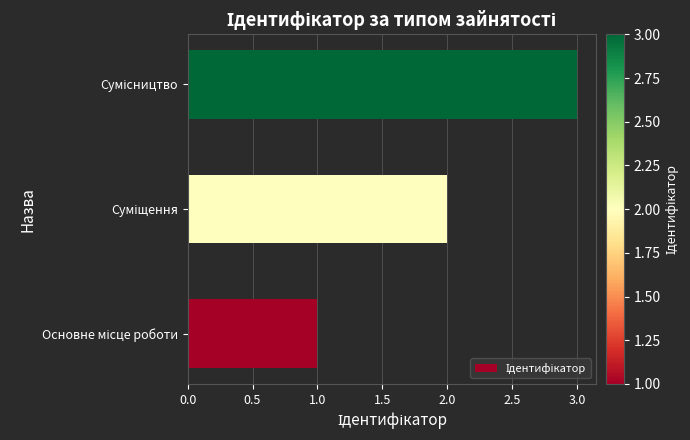

How many bars are there in total?

3